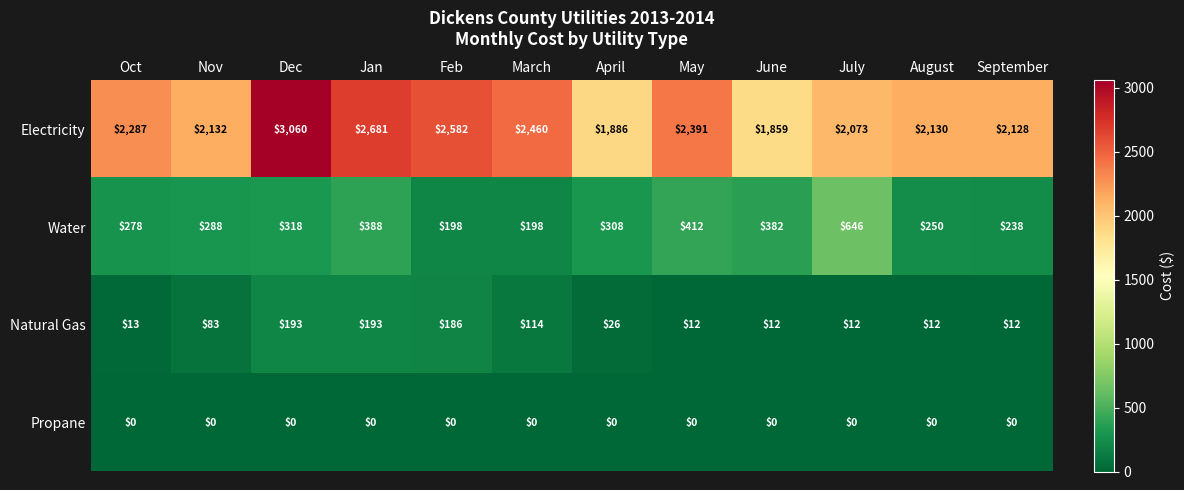

Read the Electricity value at Oct, to the nearest 100.

2300